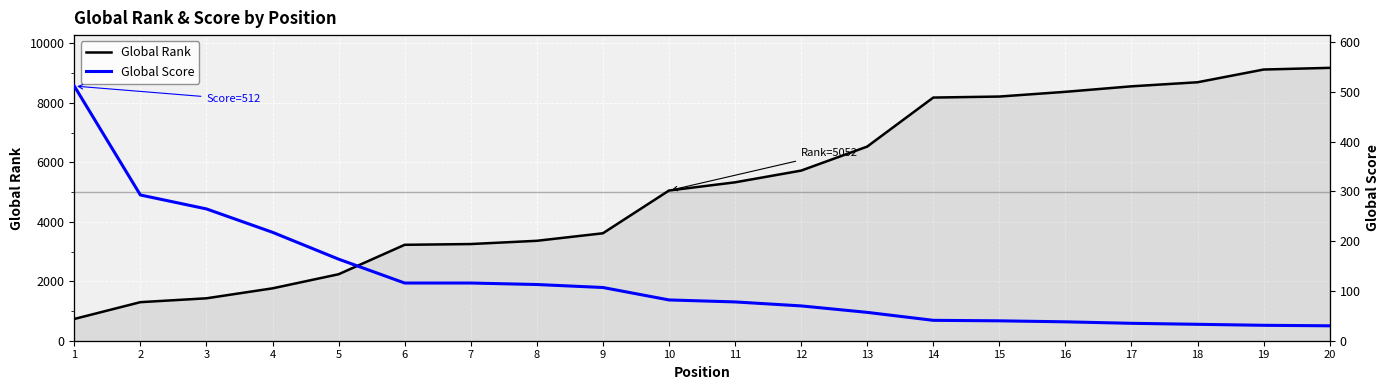

Reading left to right, what are all the values shown in this chart?

Global Rank: 732	1297	1427	1762	2236	3226	3252	3361	3614	5052	5328	5722	6530	8179	8213	8372	8557	8694	9122	9178
Global Score: 512	293	265	218	164	116	116	113	107	82	78	70	57	41	40	38	35	33	31	30